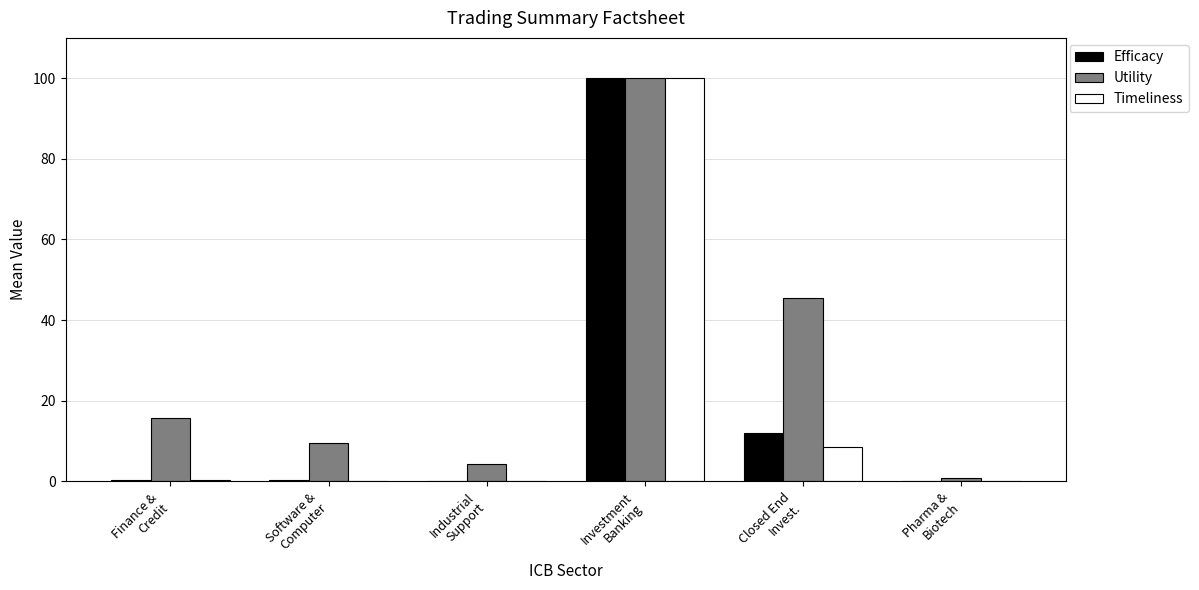

What is the average value of the Efficacy series?

18.8